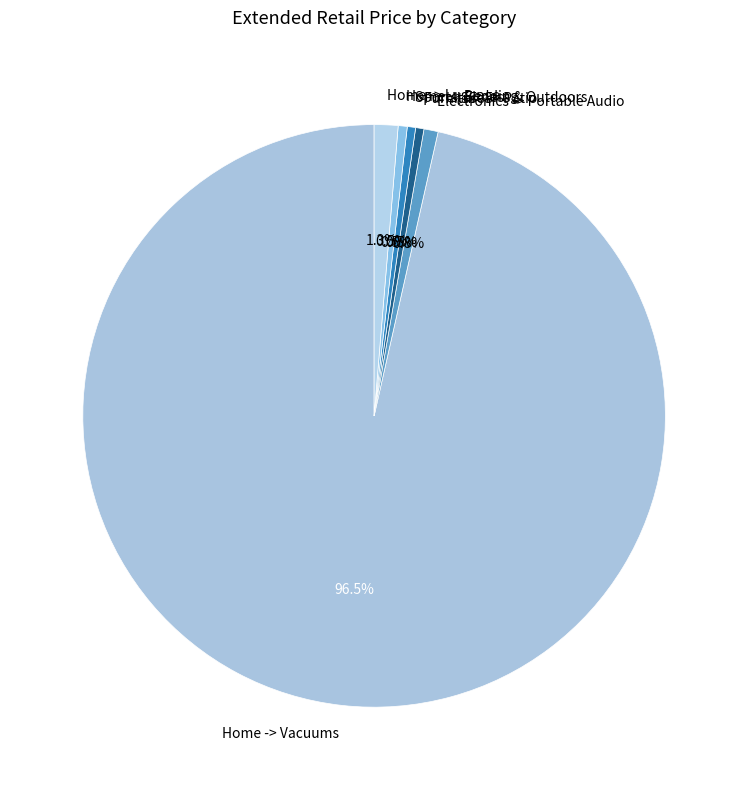

To the nearest percent, what percentage of the pie is Home -> Luggage?

1%